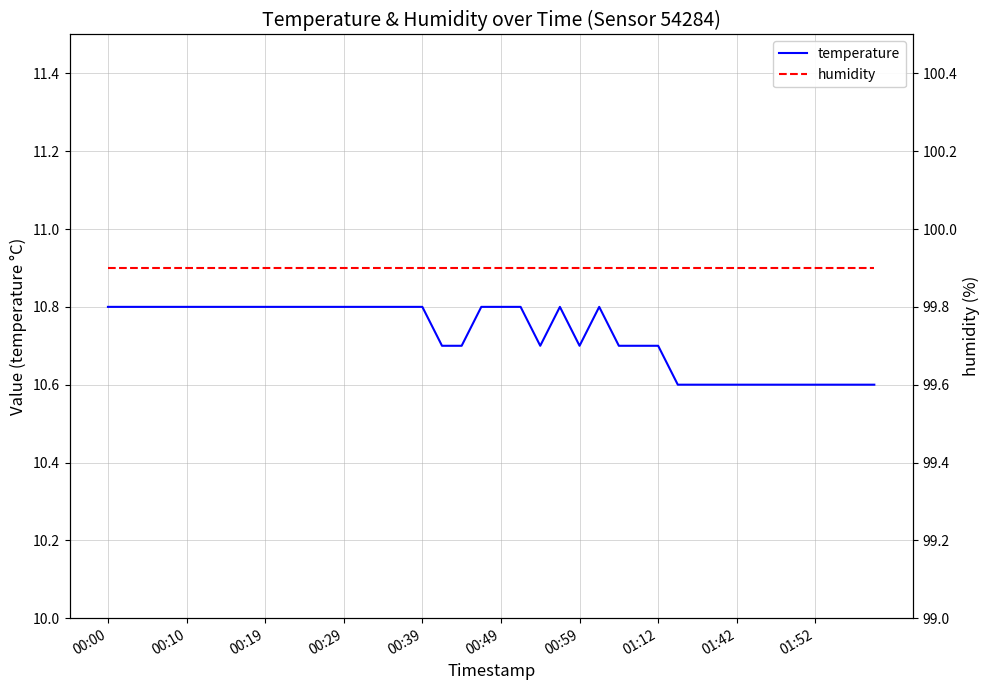

What is the difference between the temperature values at 00:29 and 36?

0.2